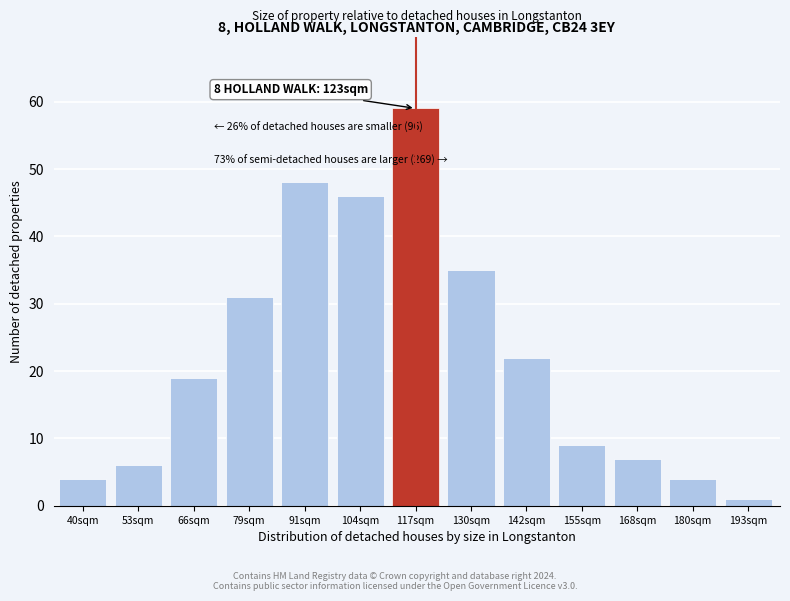

Reading left to right, extract all data points from this chart.

4	6	19	31	48	46	59	35	22	9	7	4	1